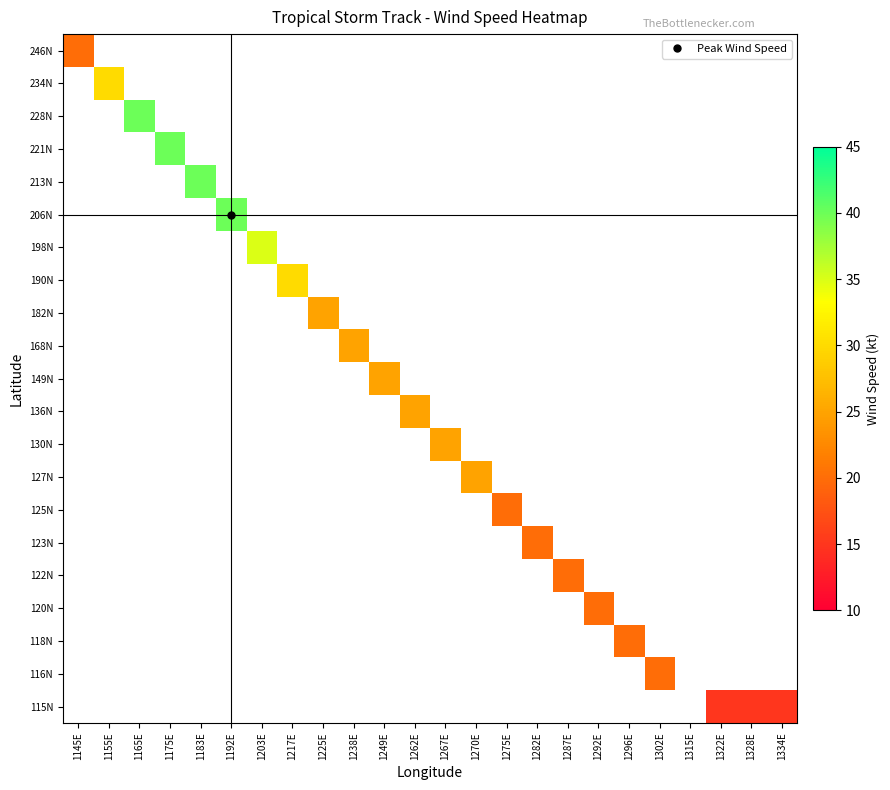

At which category is the sum across all series the highest?

1165E